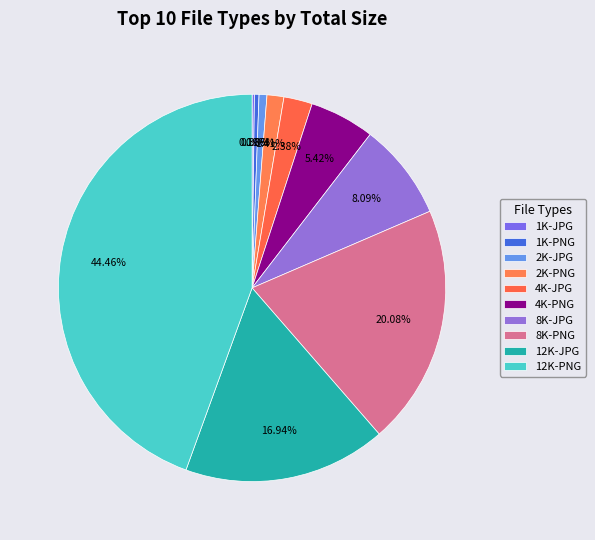

Does 2K-PNG represent more than half of the total?

No